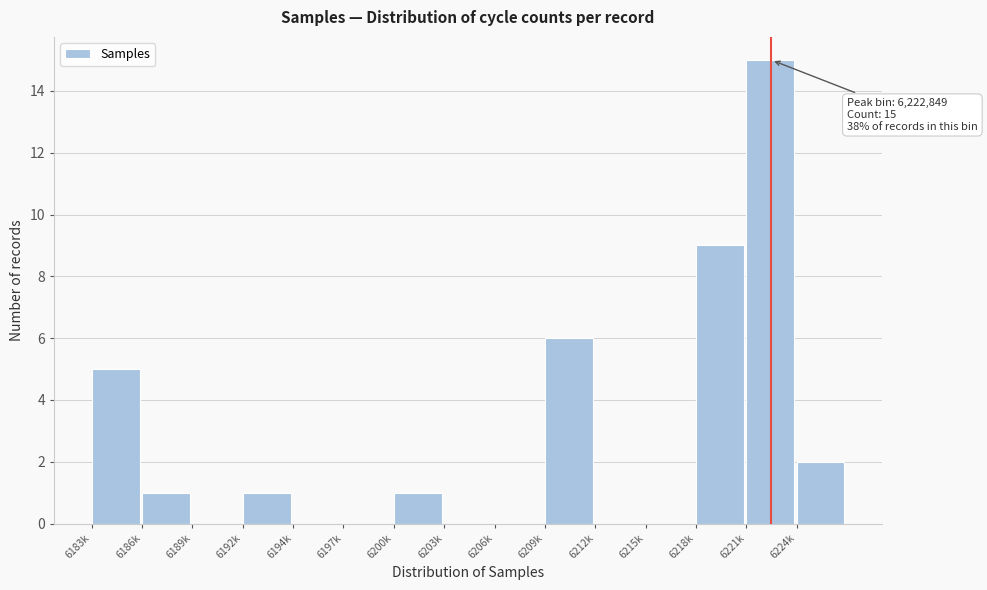

Reading right to left, list all the values displayed in this chart.

6224k=2	6221k=15	6218k=9	6215k=0	6212k=0	6209k=6	6206k=0	6203k=0	6200k=1	6197k=0	6194k=0	6192k=1	6189k=0	6186k=1	6183k=5